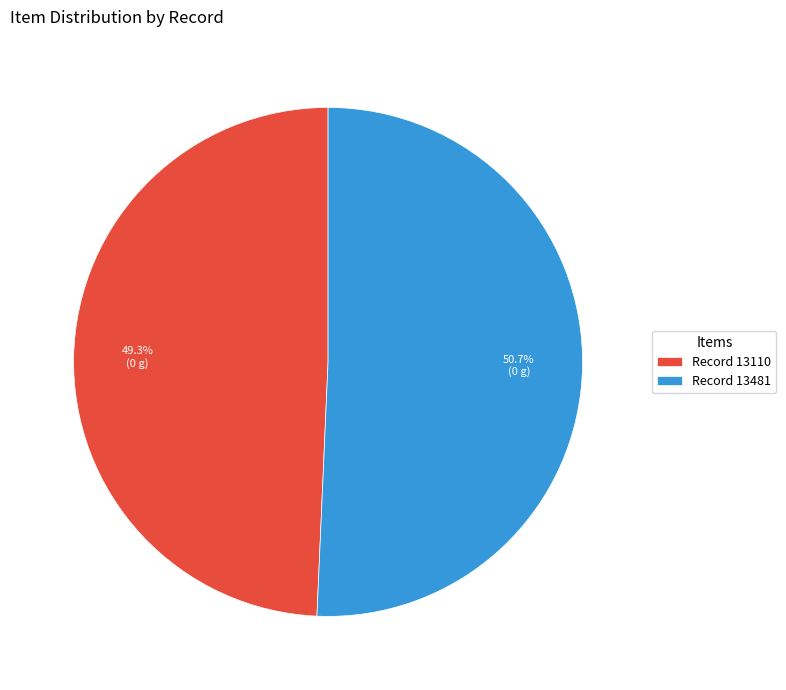

What is the ratio of the value at Record 13481 to the value at Record 13110?

1.0